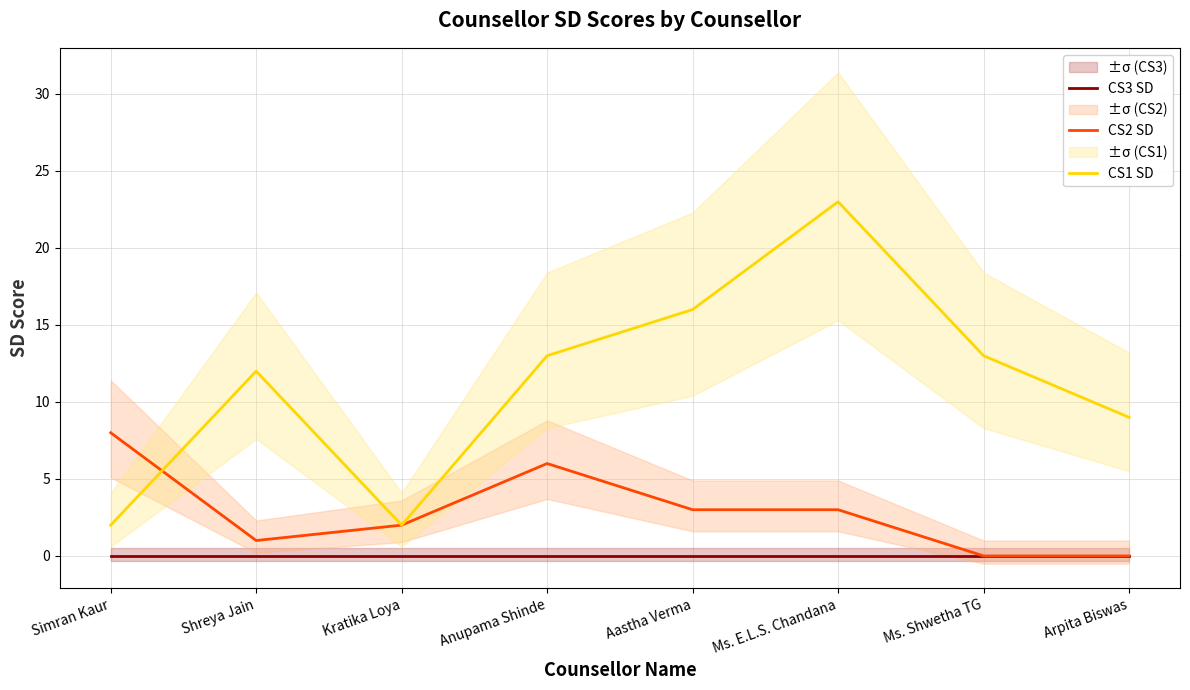

True or false: CS1 SD and CS3 SD intersect in this chart.

False